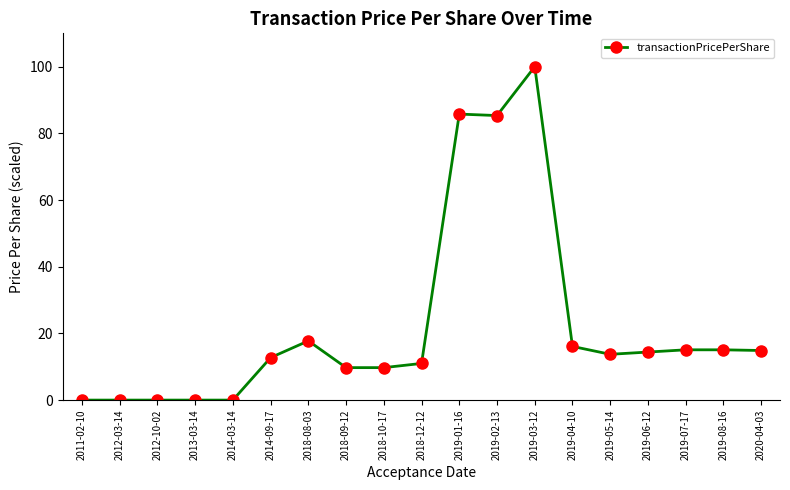

What is the sum of all values?

421.4